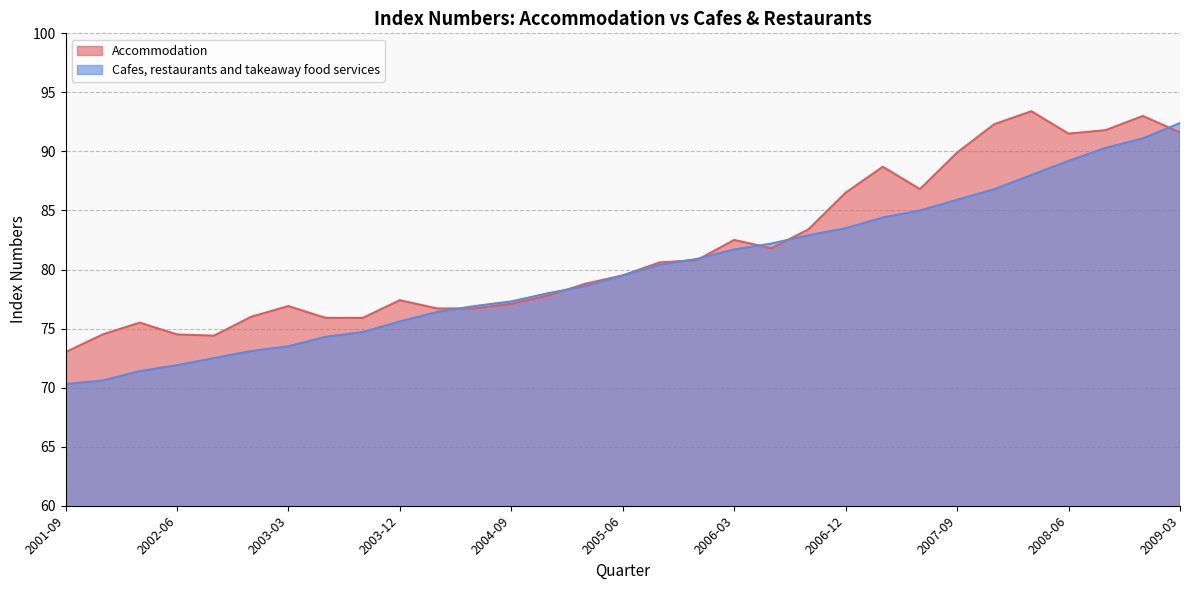

What is the label of the 10th point from the left?

2003-12